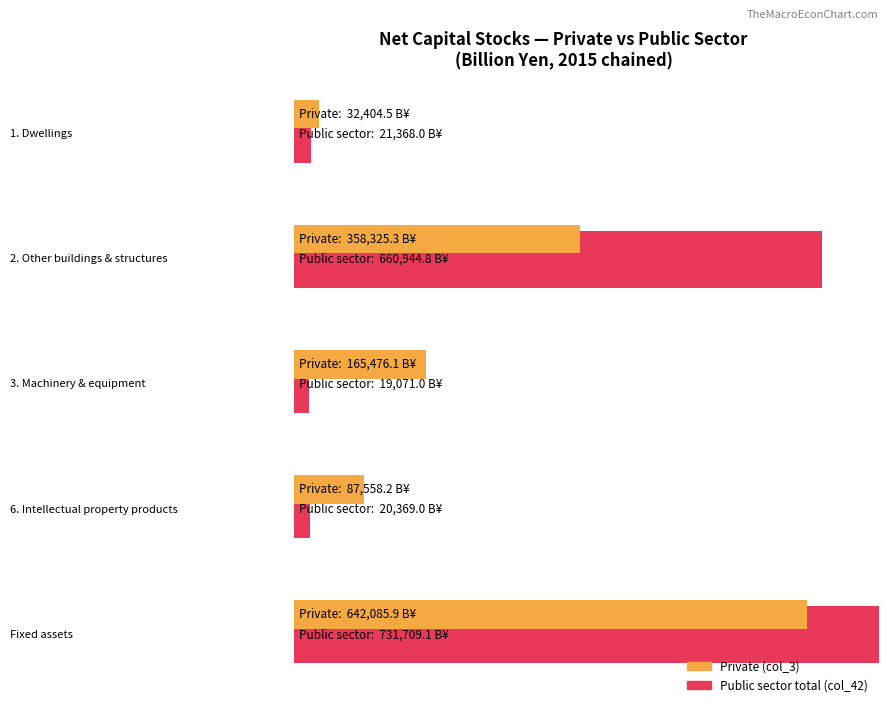

At which category does the chart reach its minimum across all series?

3. Machinery
and equipment